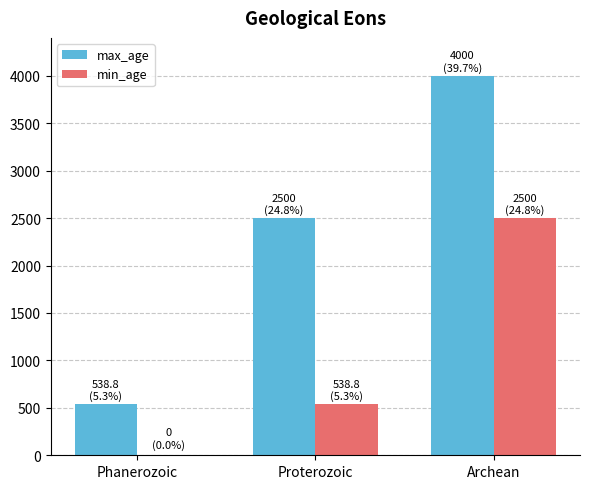

Does the chart contain stacked bars?

No